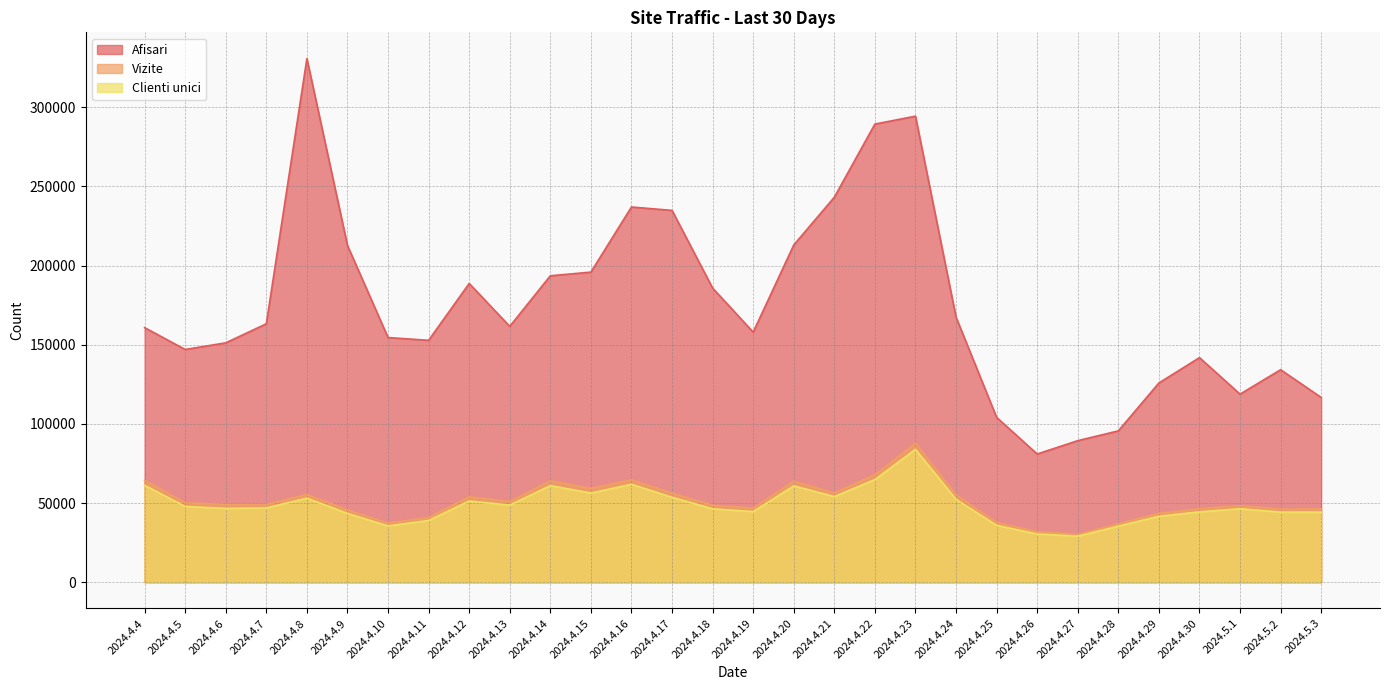

The Afisari series shows 234862 at 2024.4.17. True or false?

True